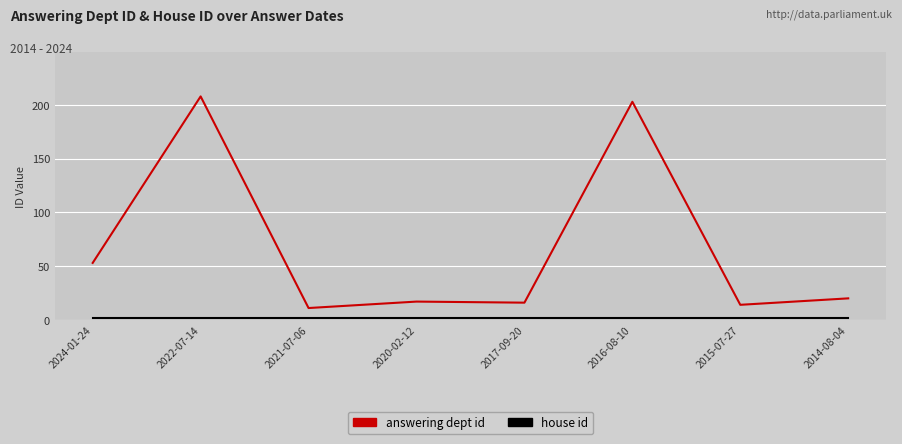

Between 2022-07-14 and 2015-07-27, which series saw the biggest shift?

answering dept id